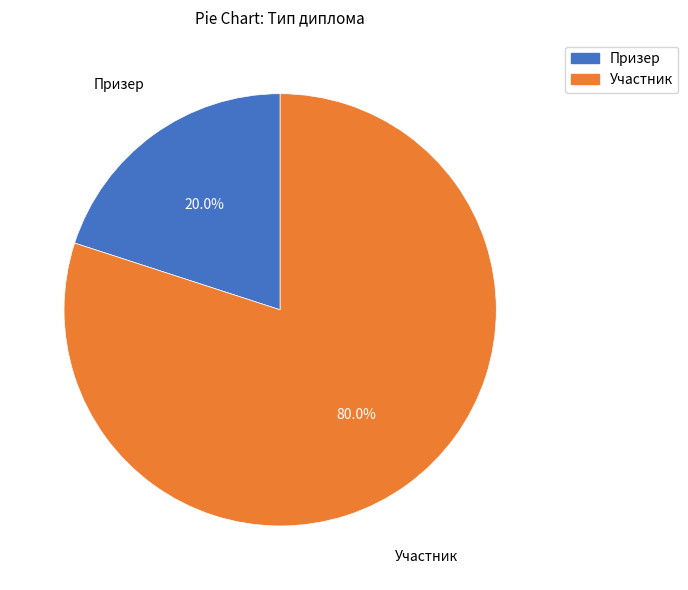

True or false: Участник accounts for 80% of the total.

True